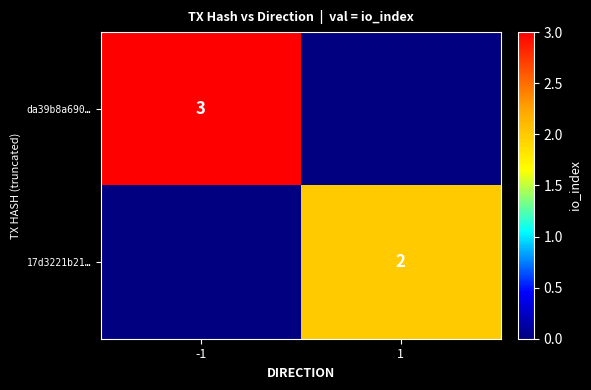

The value of da39b8a690… at -1 is 3. True or false?

True